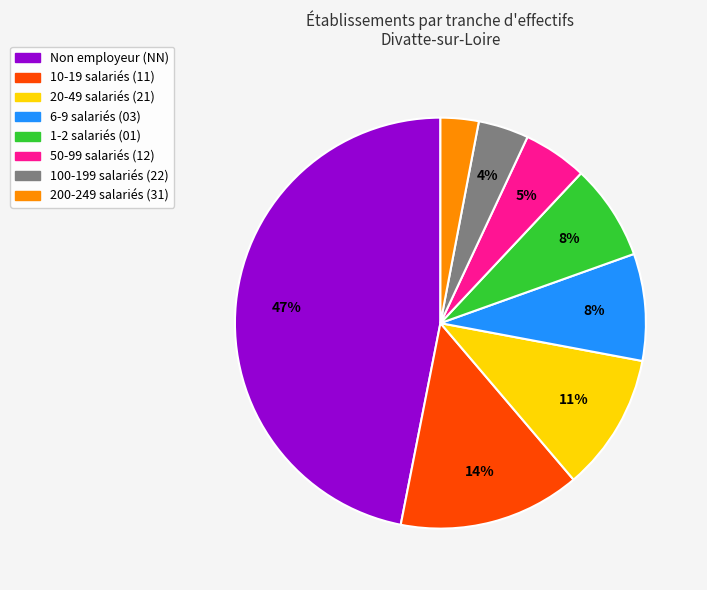

Is there a majority slice in this chart?

No